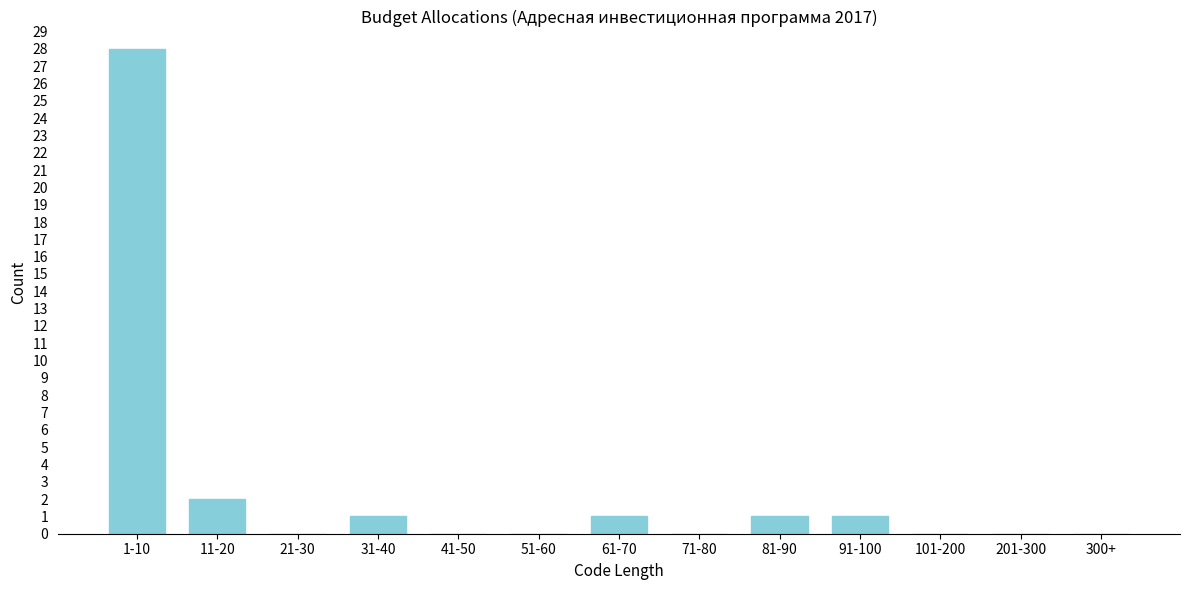

Reading left to right, what are all the values shown in this chart?

1-10=28	11-20=2	21-30=0	31-40=1	41-50=0	51-60=0	61-70=1	71-80=0	81-90=1	91-100=1	101-200=0	201-300=0	300+=0